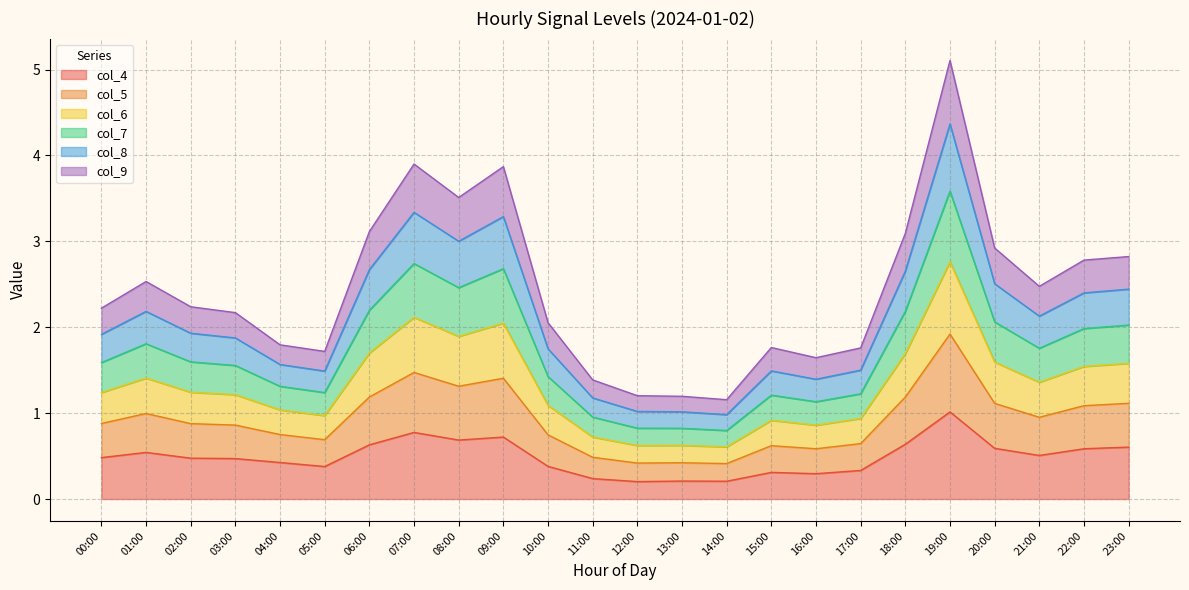

At which label is col_4 closest to 0?

12:00